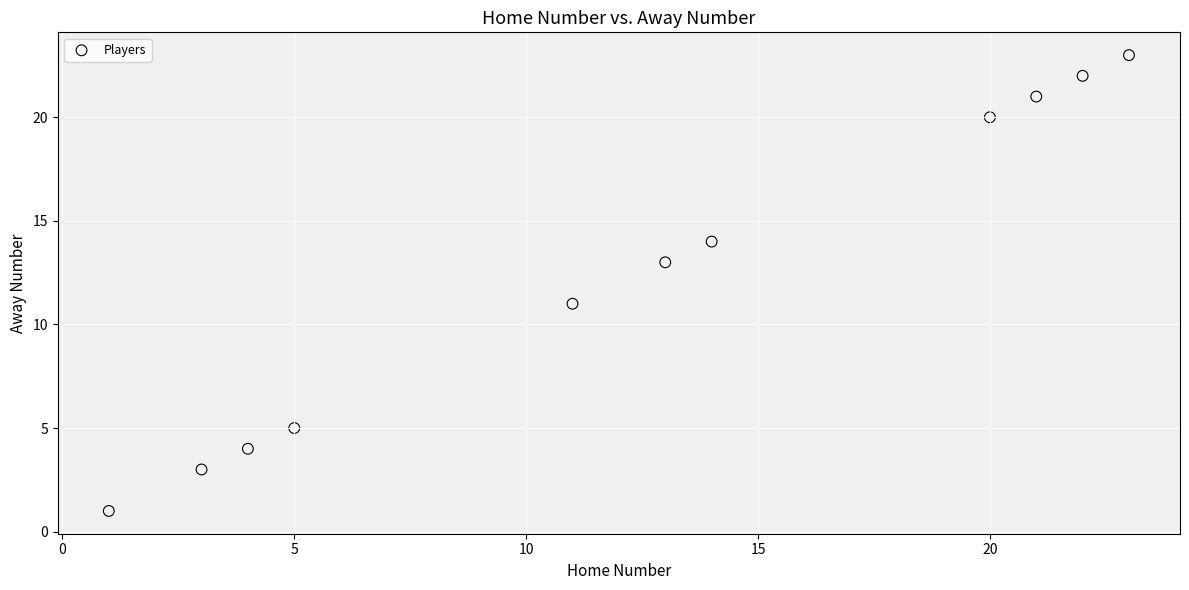

What is the range of Y values (max minus min)?

22